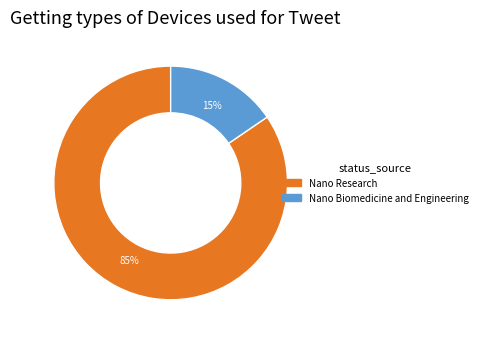

To the nearest percent, what is the combined percentage of Nano Research and Nano Biomedicine and Engineering?

100%